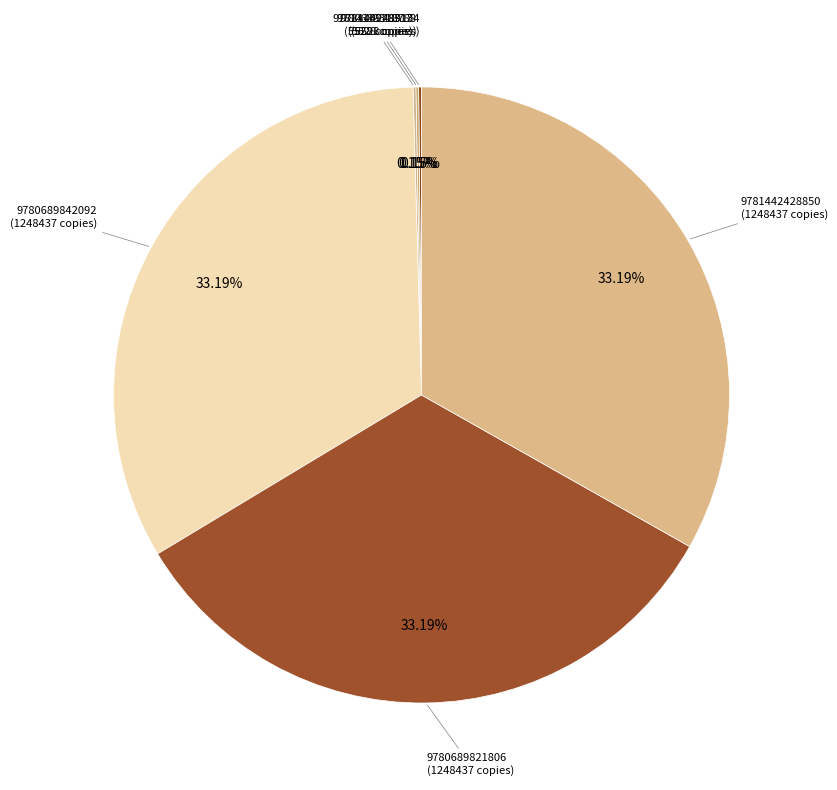

Which category has the smallest portion of the pie?

9781442489134